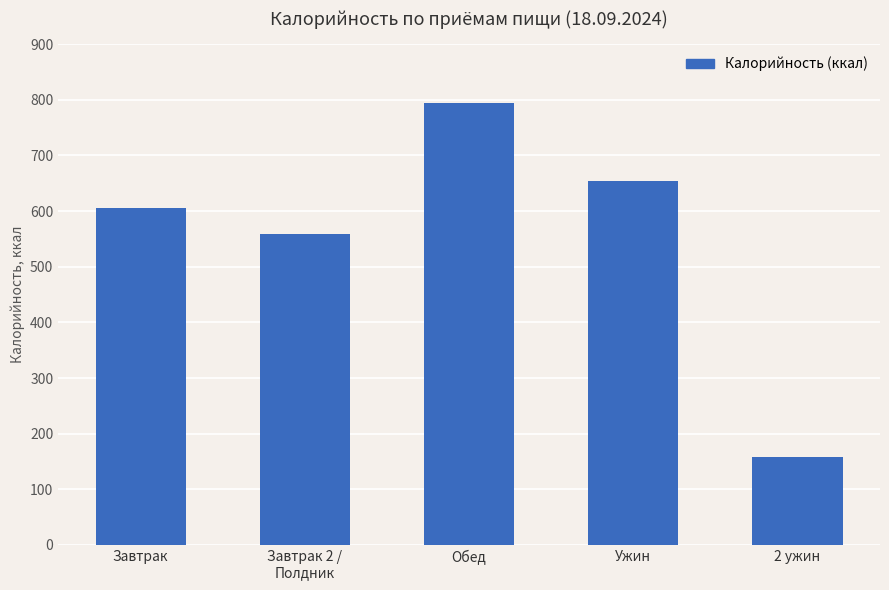

What is the value of the 2nd bar from the left?

558.0